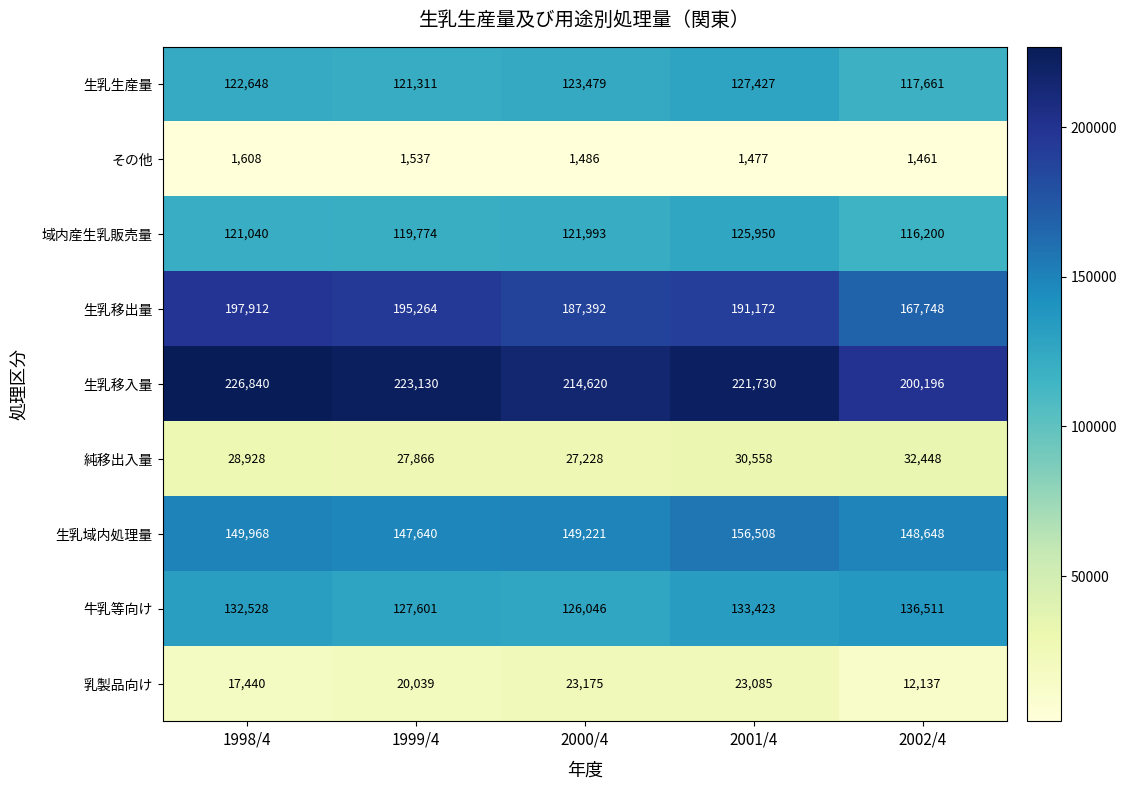

Which series has the largest range (max minus min)?

生乳移出量